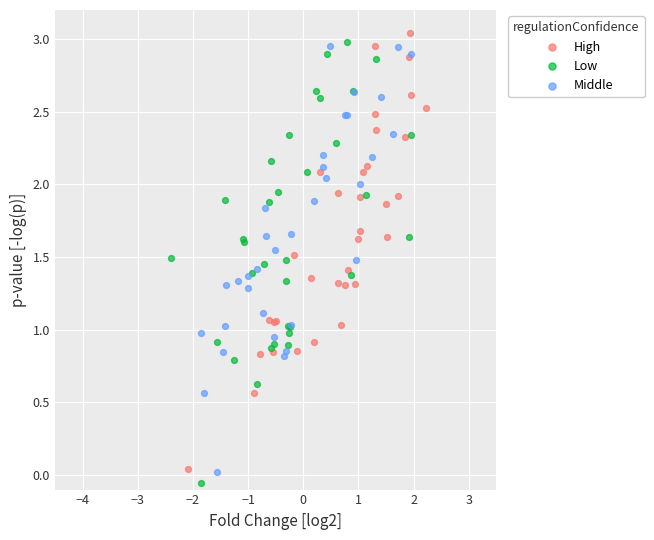

Which series reaches the maximum Y coordinate?

High